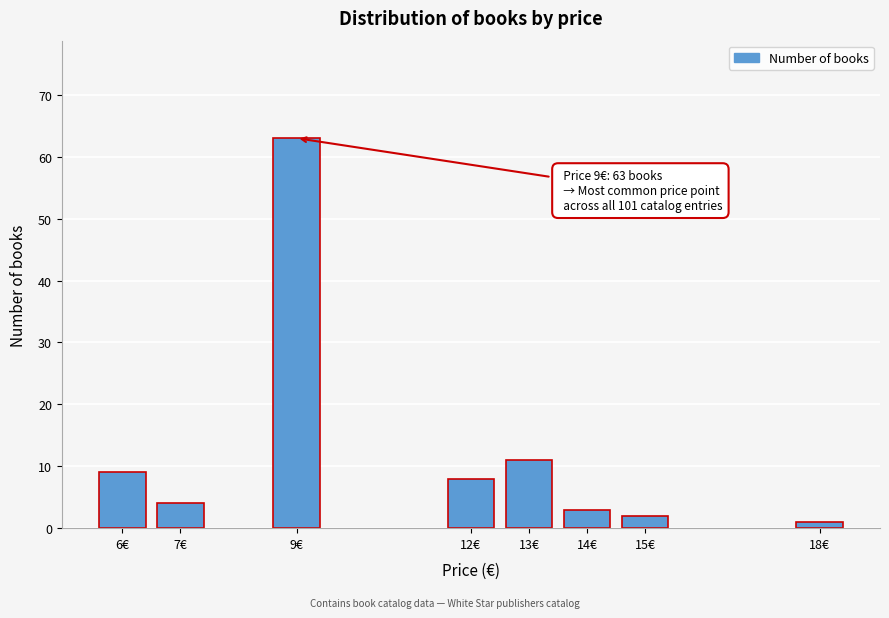

Reading left to right, extract all data points from this chart.

6€=9	7€=4	9€=63	12€=8	13€=11	14€=3	15€=2	18€=1